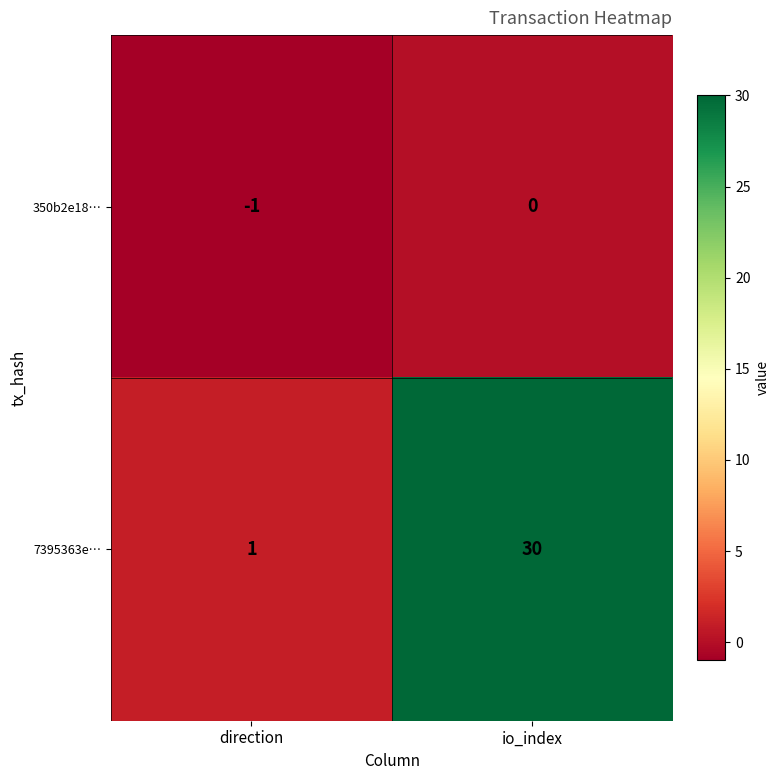

What is the smallest value displayed?

-1